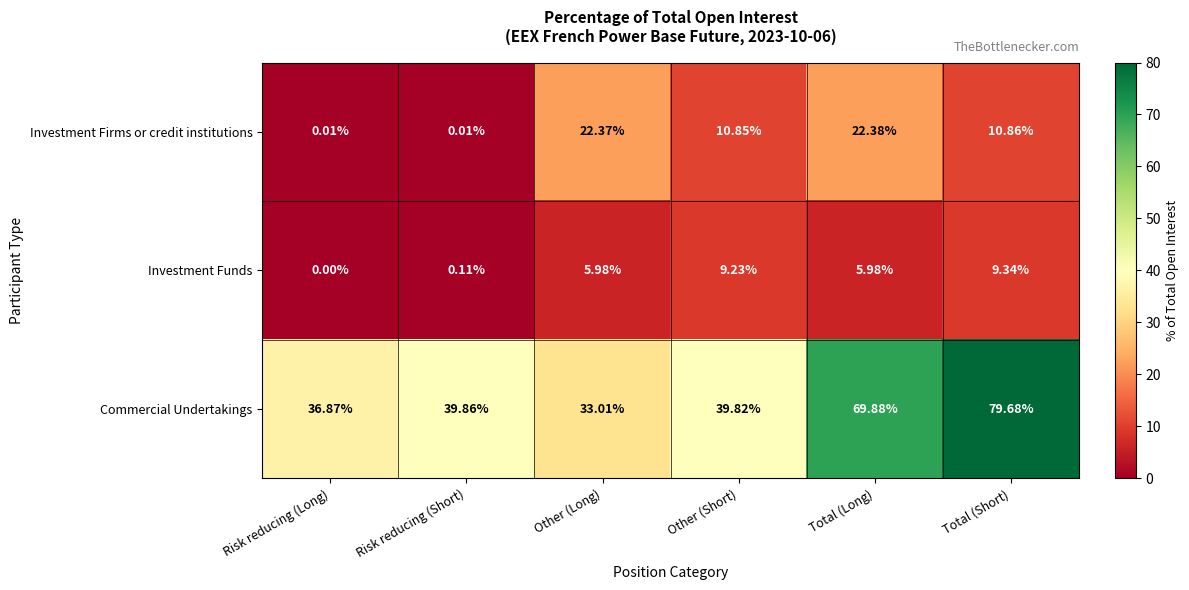

Which series has the largest range (max minus min)?

Commercial Undertakings